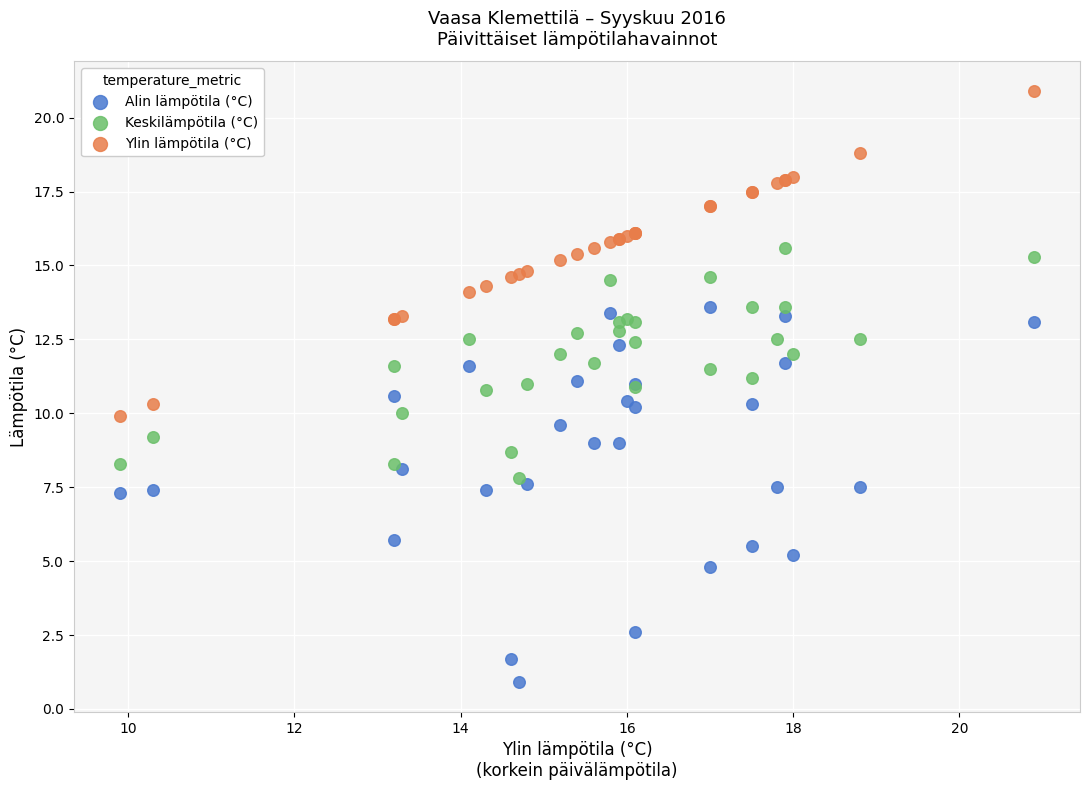

Which series reaches the maximum Y coordinate?

Ylin lämpötila (°C)